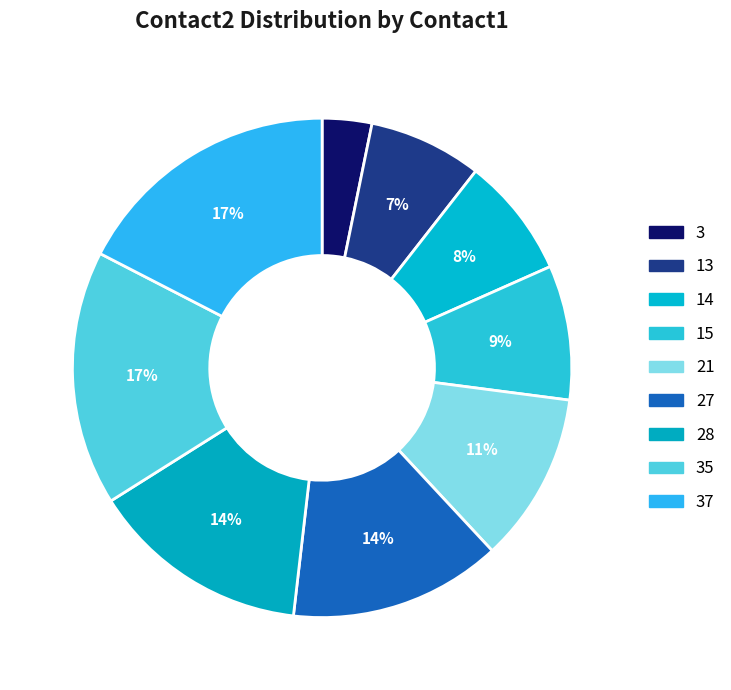

How much of the chart is everything except 14?

92.2%